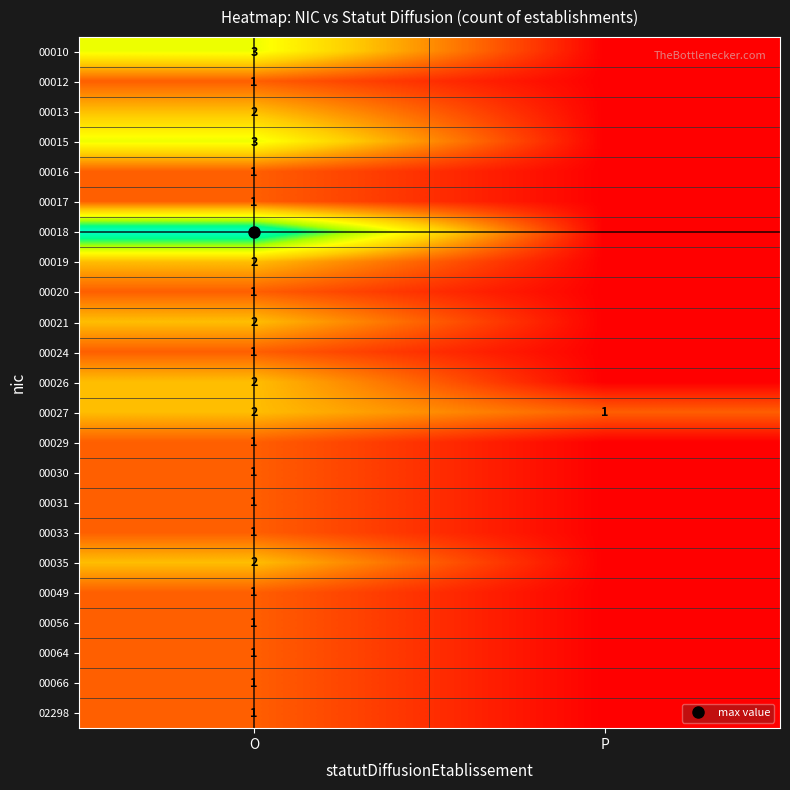

What is the sum of all 00049 values?

1